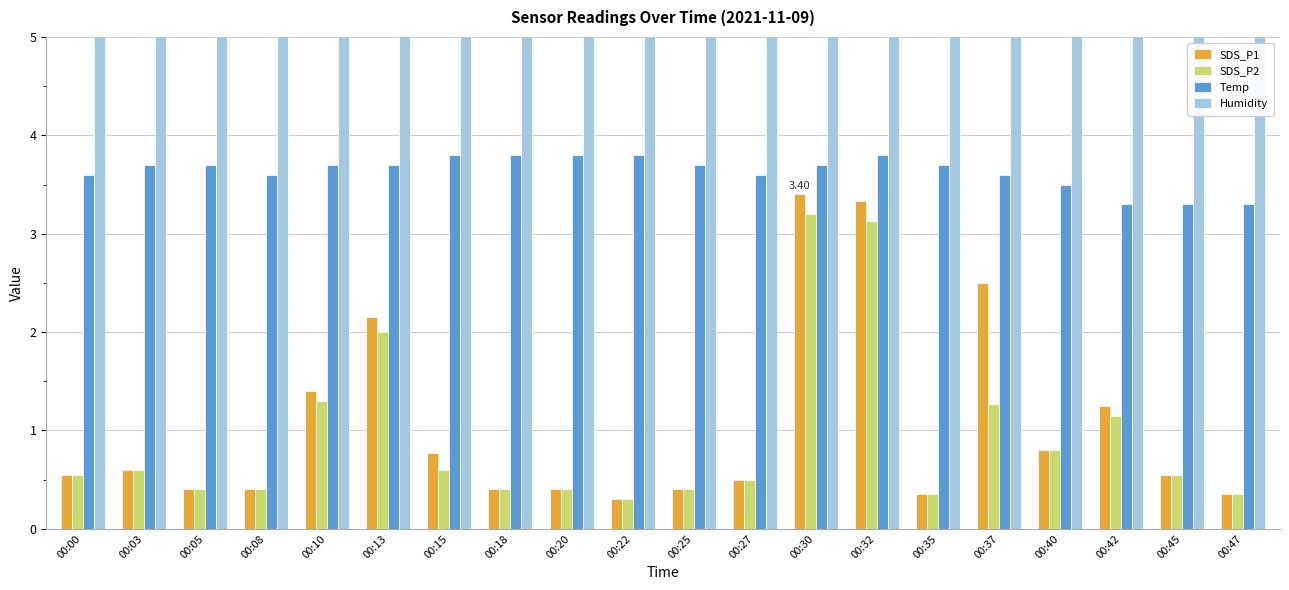

Which series has the largest range (max minus min)?

SDS_P1